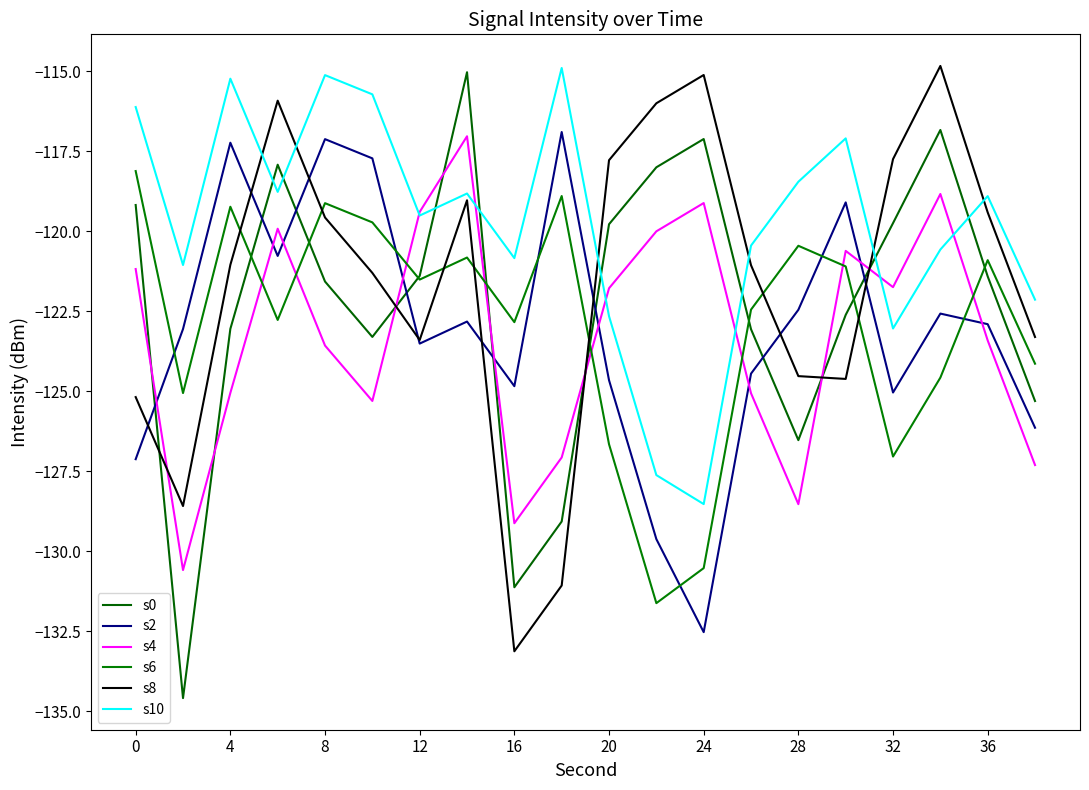

Reading left to right, extract all data points from this chart.

s0: -119.2	-134.6	-123.1	-117.9	-121.6	-123.3	-121.4	-115.0	-131.1	-129.1	-119.8	-118.0	-117.1	-123.1	-126.5	-122.6	-119.7	-116.8	-121.4	-125.3
s2: -127.1	-123.1	-117.2	-120.8	-117.1	-117.7	-123.5	-122.8	-124.8	-116.9	-124.7	-129.6	-132.5	-124.5	-122.5	-119.1	-125.0	-122.6	-122.9	-126.1
s4: -121.2	-130.6	-125.1	-119.9	-123.6	-125.3	-119.4	-117.0	-129.1	-127.1	-121.8	-120.0	-119.1	-125.1	-128.5	-120.6	-121.7	-118.8	-123.4	-127.3
s6: -118.1	-125.1	-119.2	-122.8	-119.1	-119.7	-121.5	-120.8	-122.8	-118.9	-126.7	-131.6	-130.5	-122.5	-120.5	-121.1	-127.0	-124.6	-120.9	-124.1
s8: -125.2	-128.6	-121.1	-115.9	-119.6	-121.3	-123.4	-119.0	-133.1	-131.1	-117.8	-116.0	-115.1	-121.1	-124.5	-124.6	-117.7	-114.8	-119.4	-123.3
s10: -116.1	-121.1	-115.2	-118.8	-115.1	-115.7	-119.5	-118.8	-120.8	-114.9	-122.7	-127.6	-128.5	-120.5	-118.5	-117.1	-123.0	-120.6	-118.9	-122.1